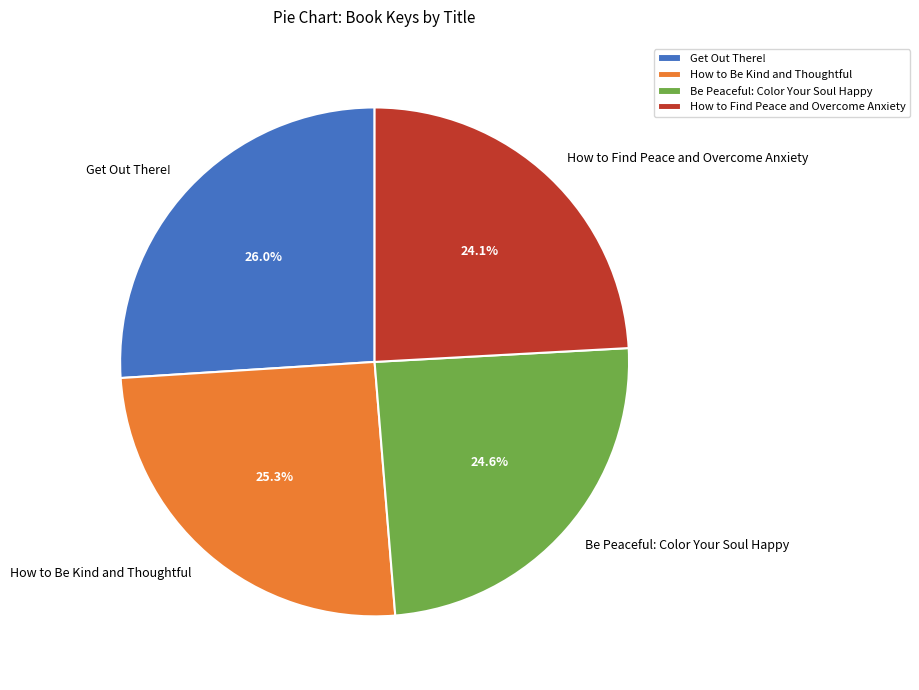

To the nearest percent, what is the difference between the largest and smallest slice percentages?

2%